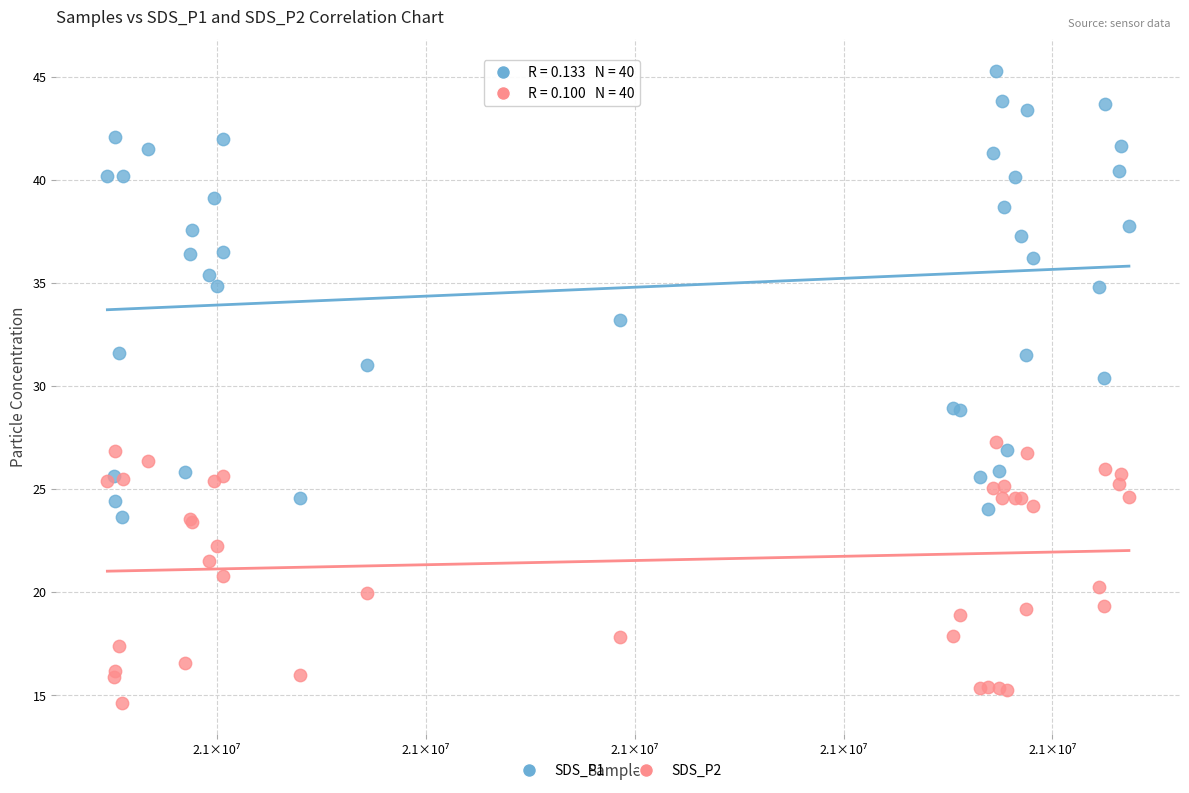

Which series contains the highest Y value?

SDS_P1